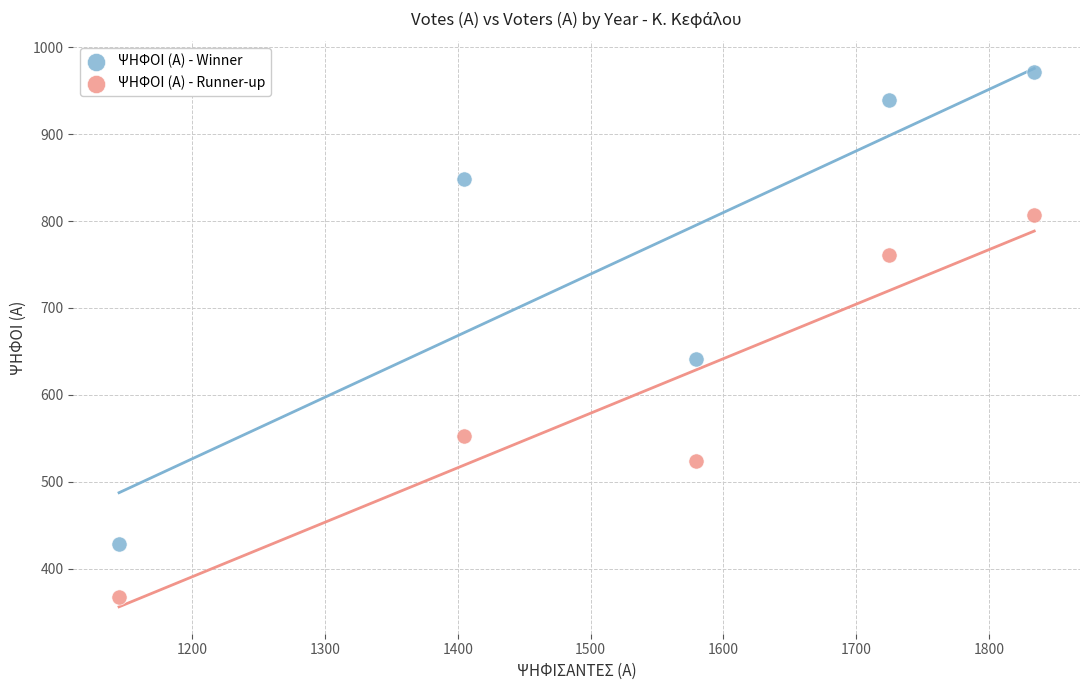

Across all data points, what is the range of Y values (max minus min)?

605